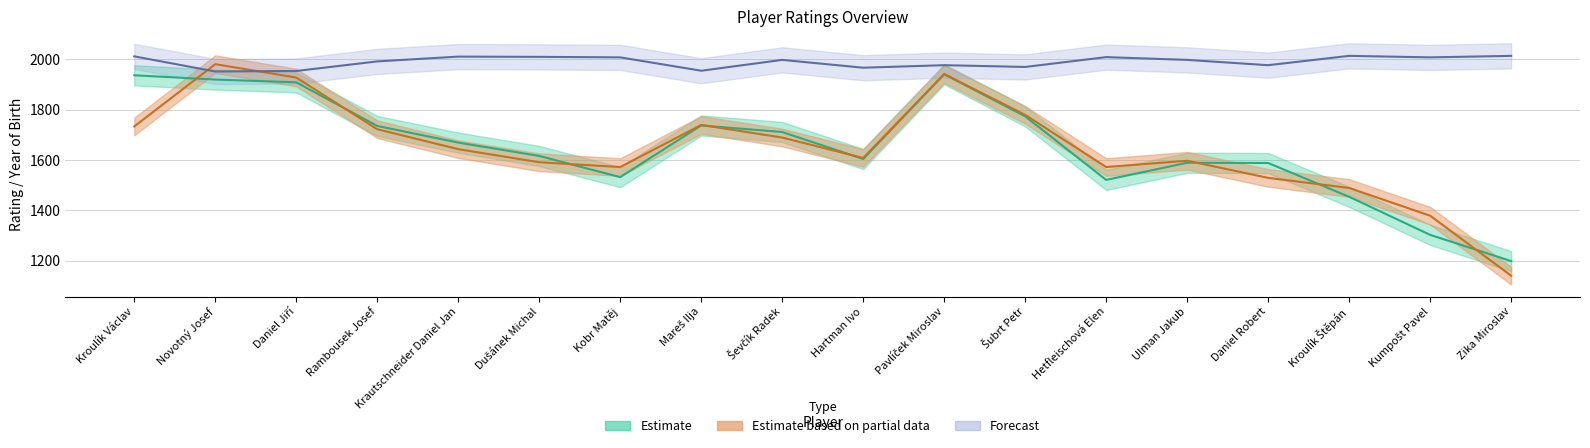

What are all the series names shown in the legend?

Estimate, Estimate based on partial data, Forecast